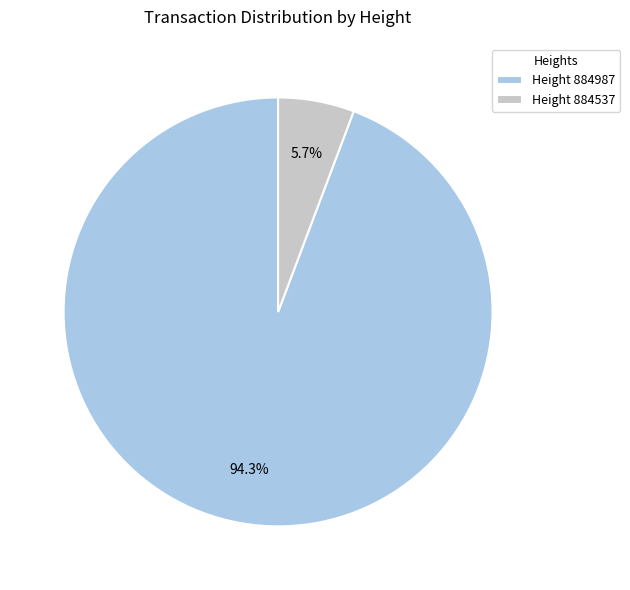

Is there any slice that represents more than half of the pie?

Yes